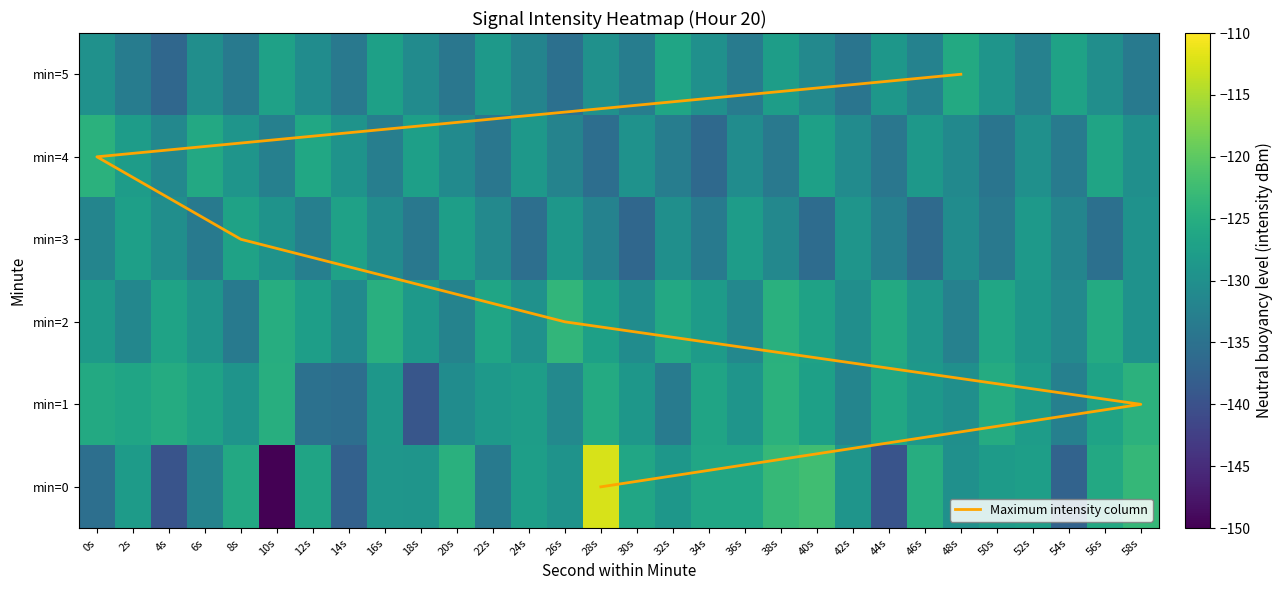

True or false: 2 has a value of -213.4 at 38s.

False